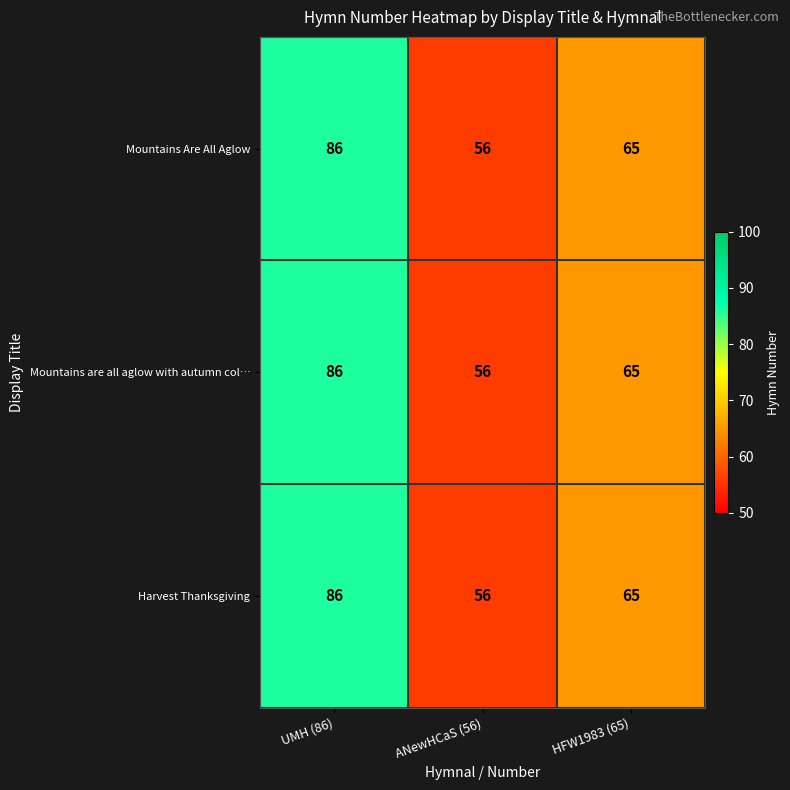

How many data points does each series have?

3